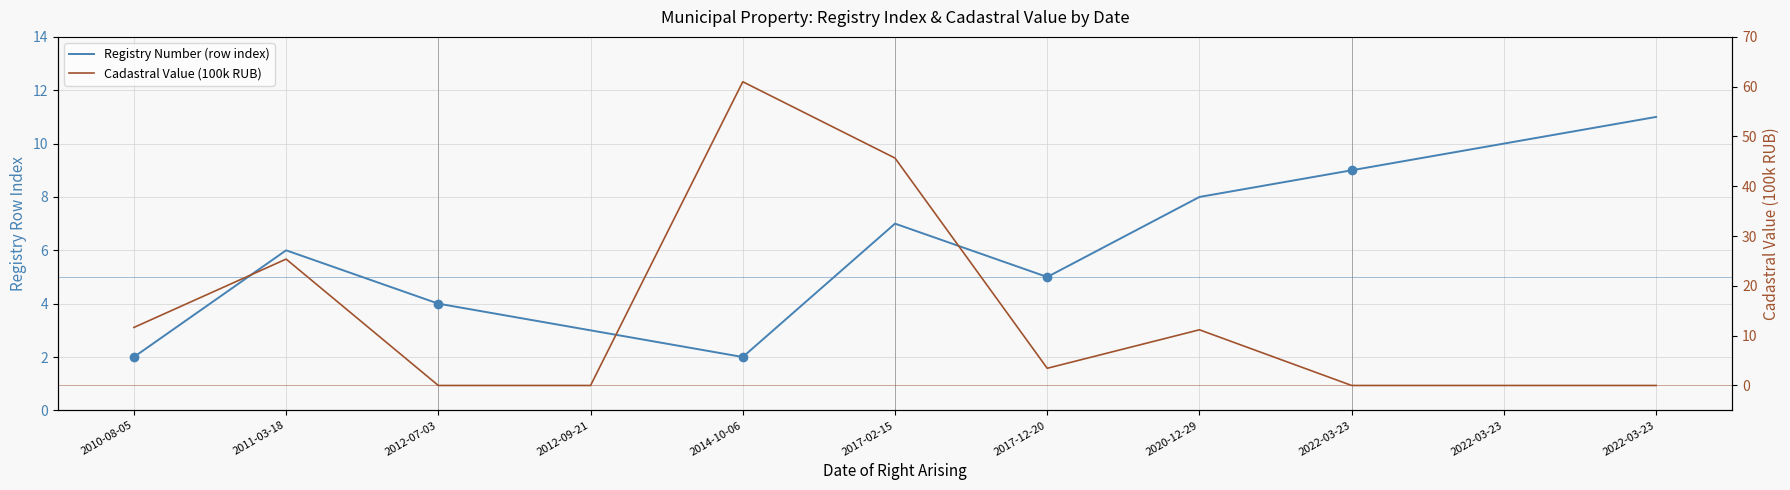

What is the total value across all series at 2022-03-23?

9.0